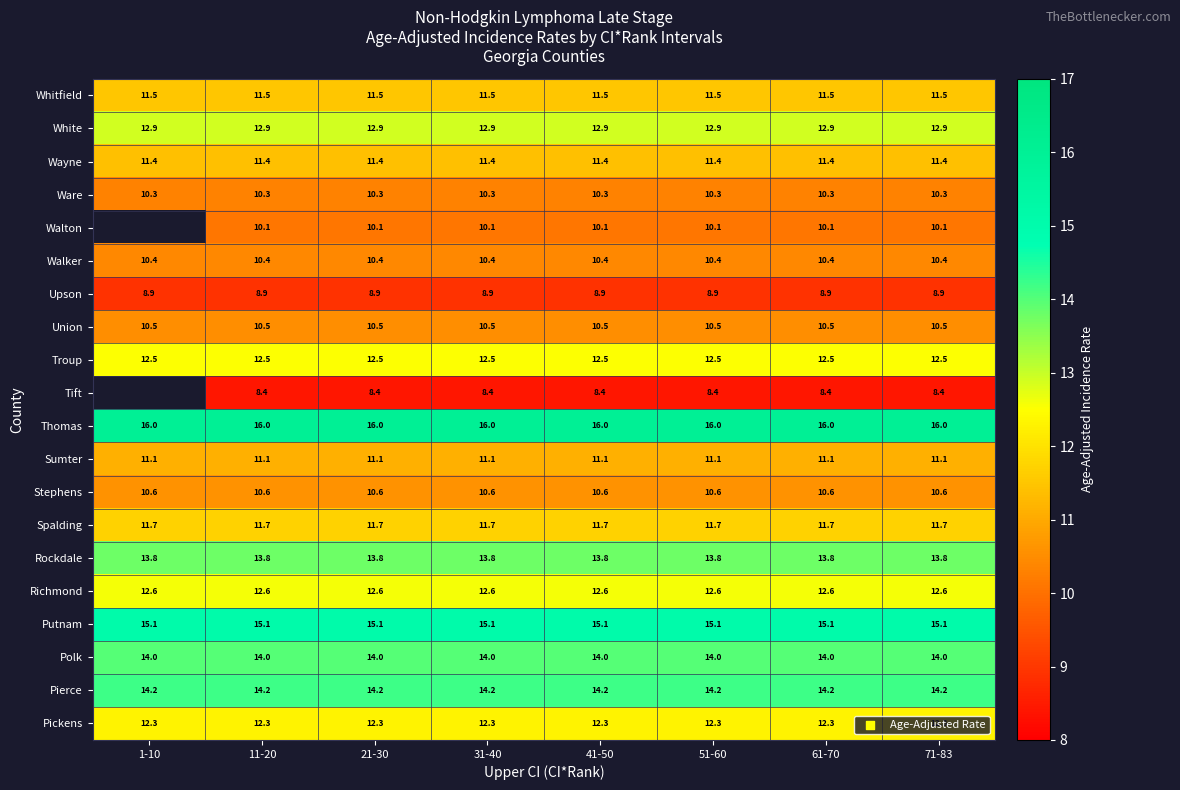

What is the minimum value shown in the chart?

8.4